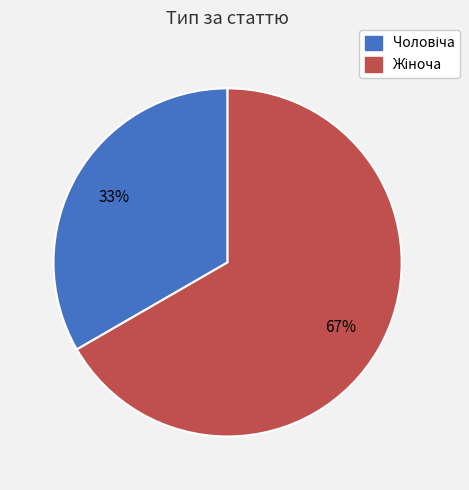

To the nearest percent, what is the average slice percentage?

50%